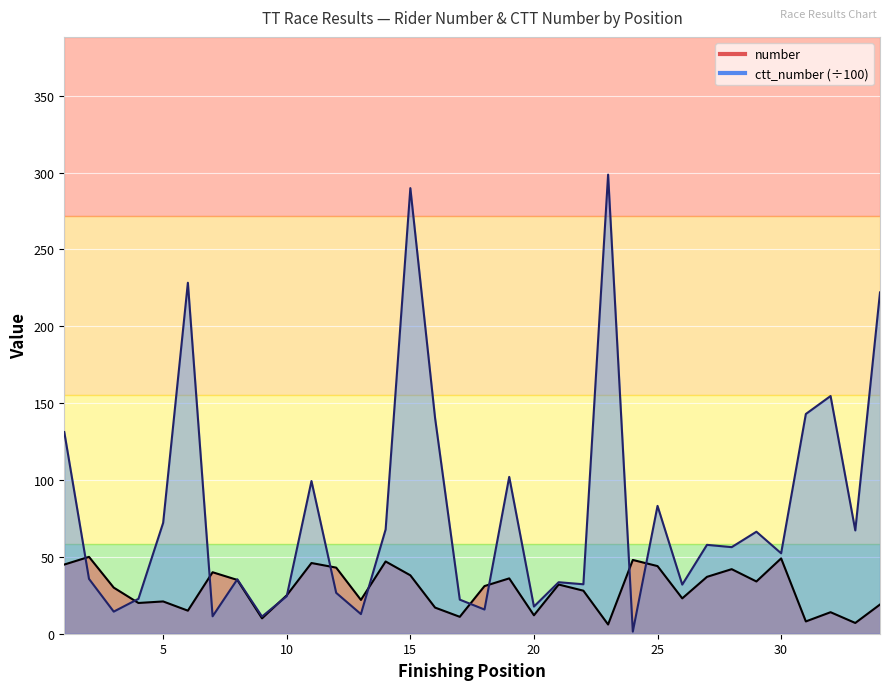

At which category is the sum across all series the highest?

15